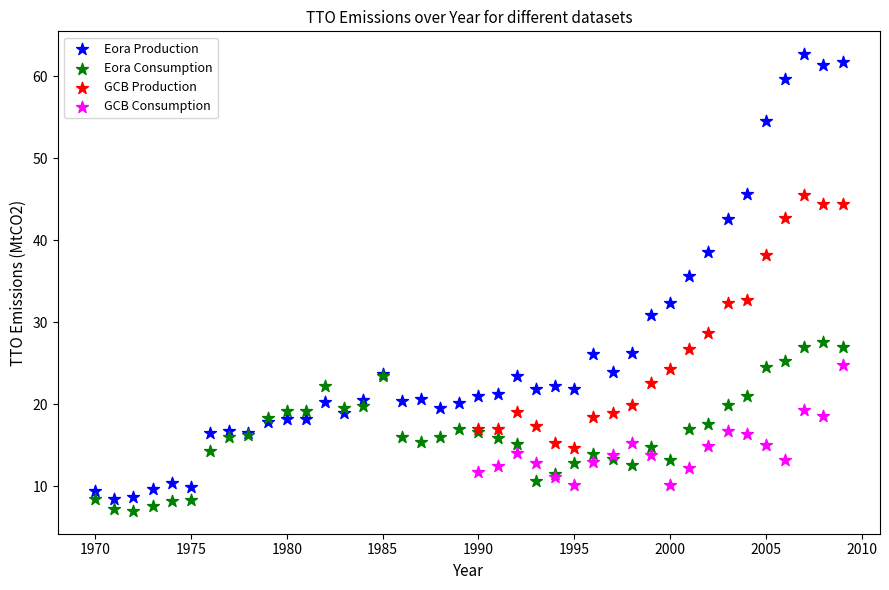

Which series reaches the maximum Y coordinate?

Eora Production